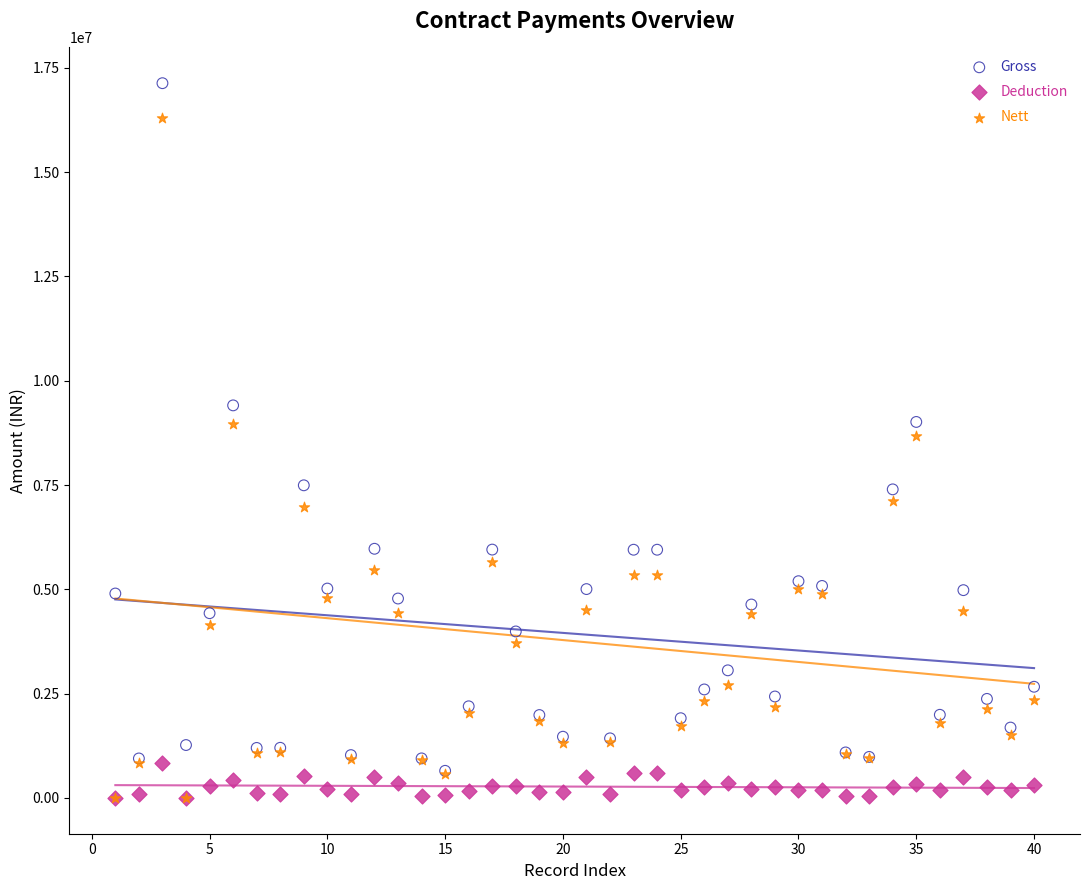

Which series contains the highest Y value?

Gross